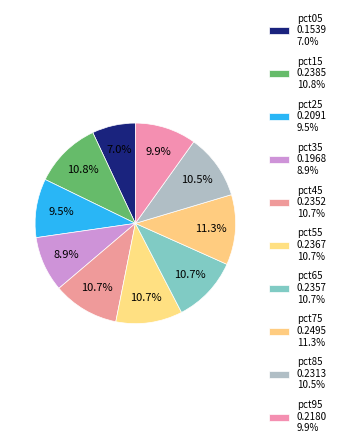

To the nearest percent, what is the combined percentage of pct05 and pct55?

18%